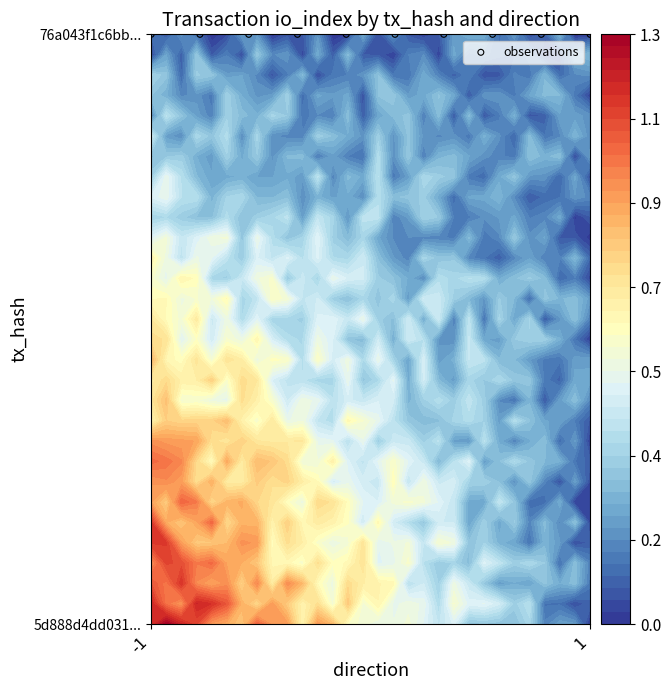

Which category has the lowest value across all series?

1